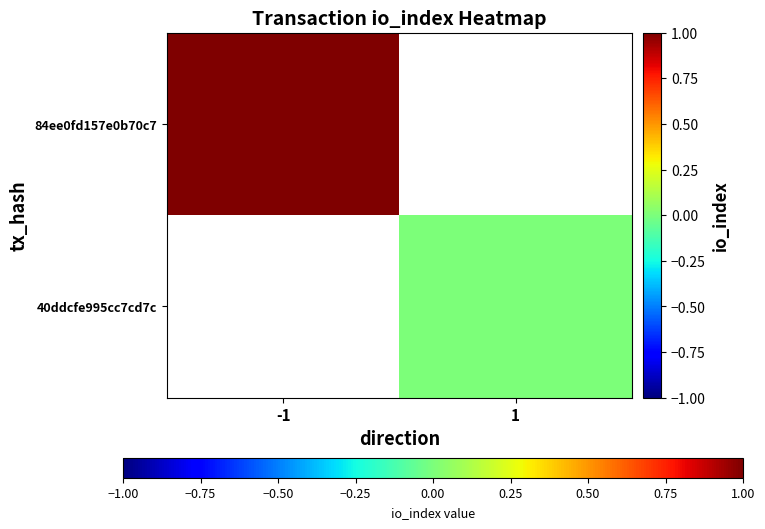

Where is 84ee0fd157e0b70c7 nearest to the value 1?

-1